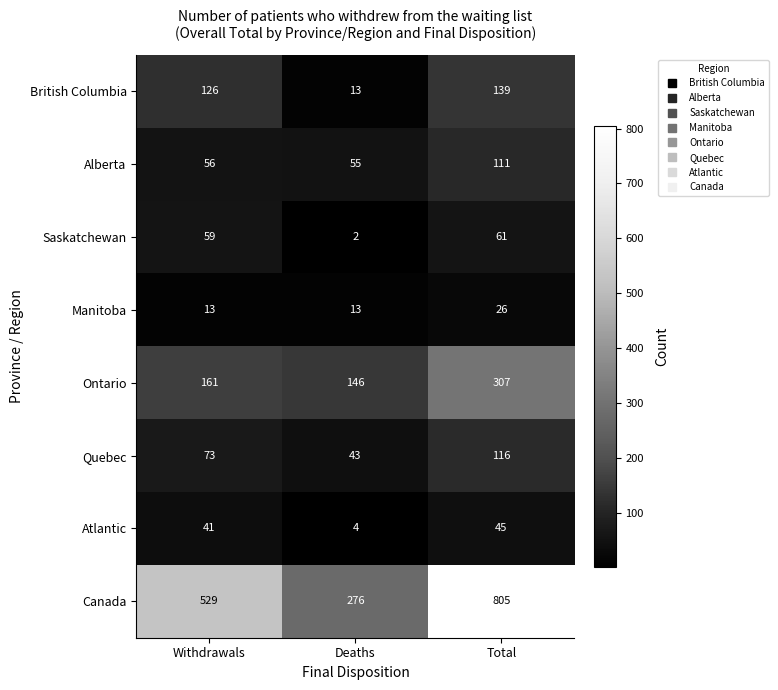

Reading right to left, what are all the values shown in this chart?

British Columbia: Total=139	Deaths=13	Withdrawals=126
Alberta: Total=111	Deaths=55	Withdrawals=56
Saskatchewan: Total=61	Deaths=2	Withdrawals=59
Manitoba: Total=26	Deaths=13	Withdrawals=13
Ontario: Total=307	Deaths=146	Withdrawals=161
Quebec: Total=116	Deaths=43	Withdrawals=73
Atlantic: Total=45	Deaths=4	Withdrawals=41
Canada: Total=805	Deaths=276	Withdrawals=529